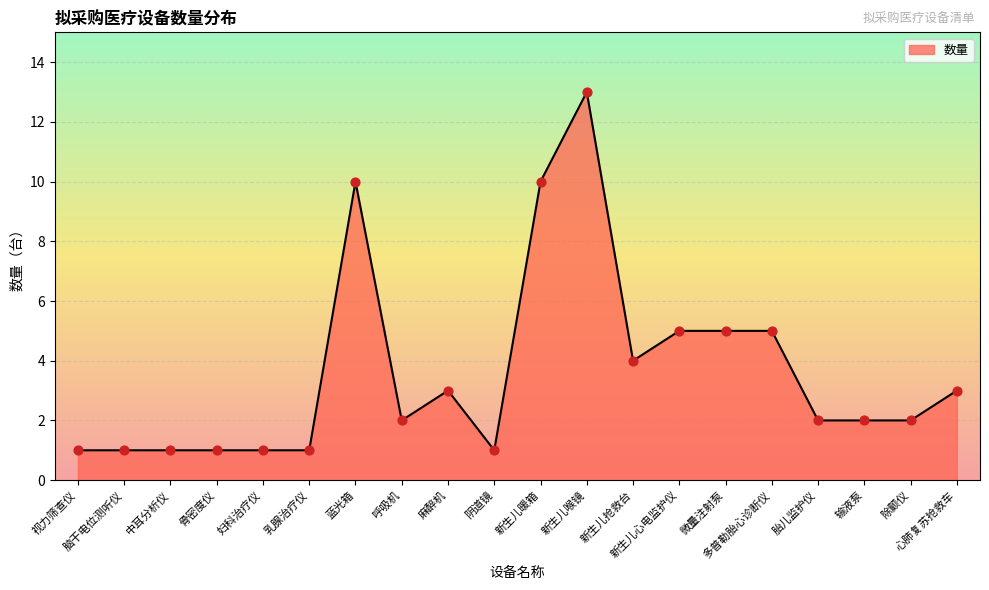

Between 脑干电位测听仪 and 胎儿监护仪, which is larger?

胎儿监护仪